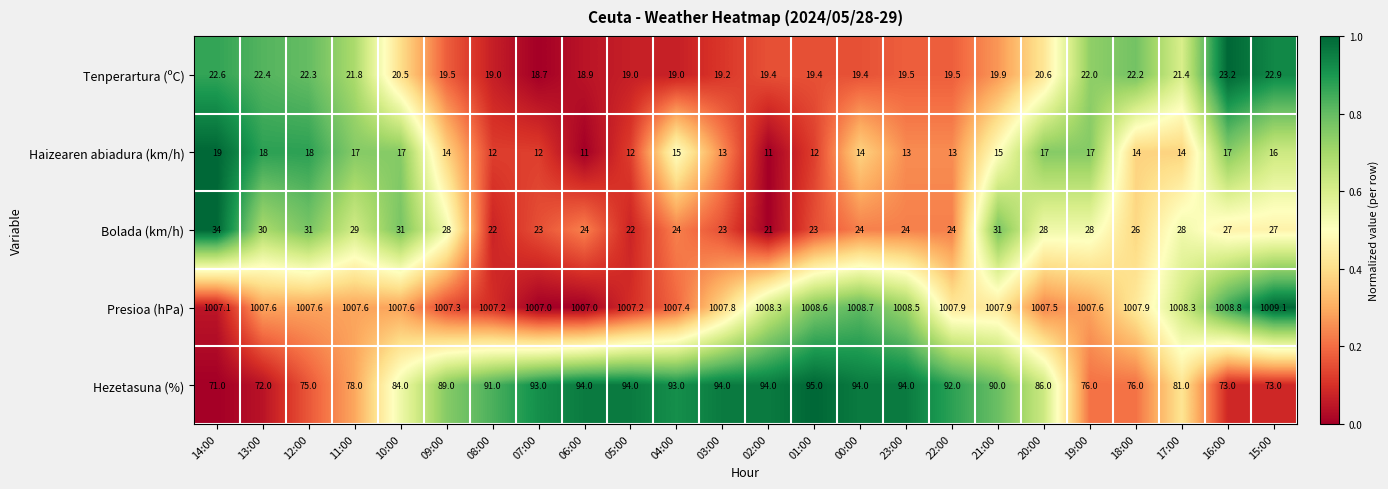

Which series has the widest spread of values?

Hezetasuna (%)